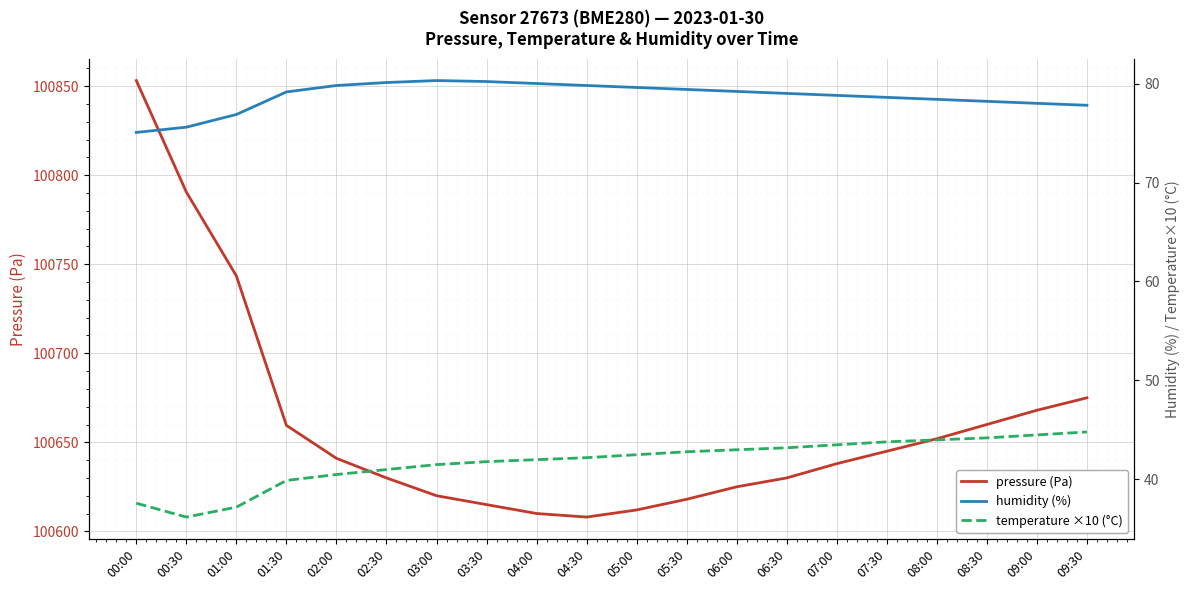

Rank the series at 04:00 from lowest to highest value.

temperature ×10 (°C), humidity (%), pressure (Pa)